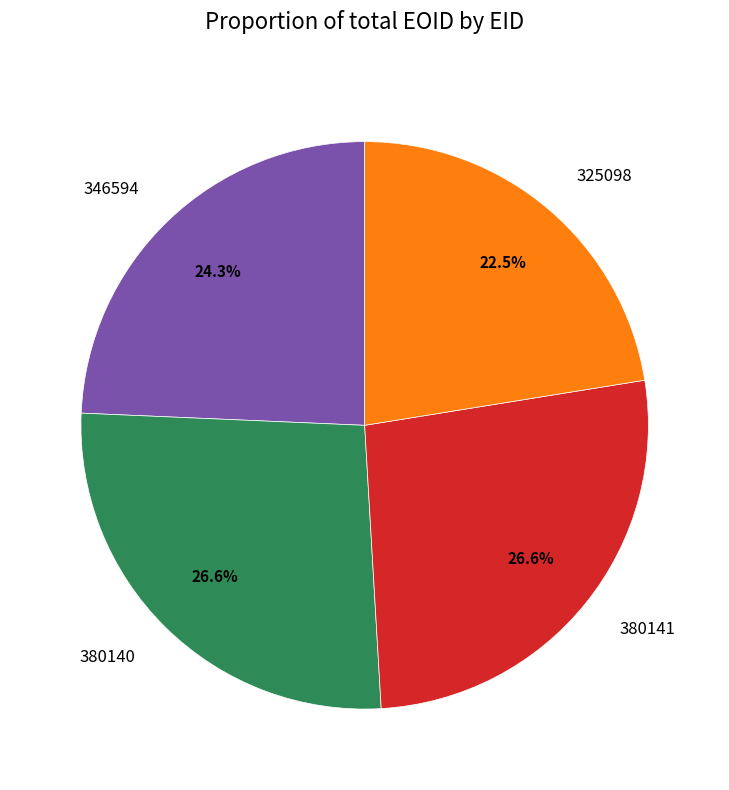

What portion of the pie excludes 325098?

77.5%